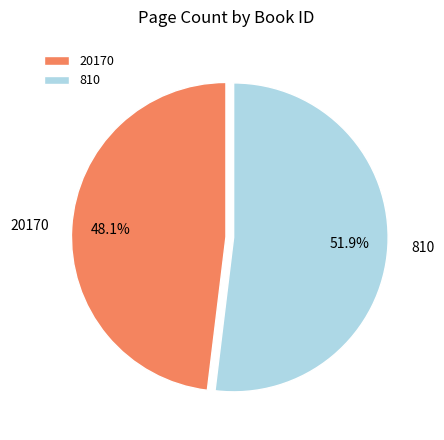

Which slice is the smallest?

20170